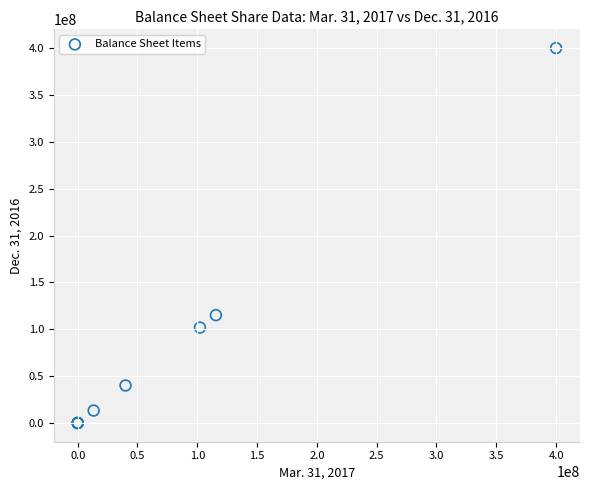

What Y value in the scatter plot is closest to 200000000?

115036945.0